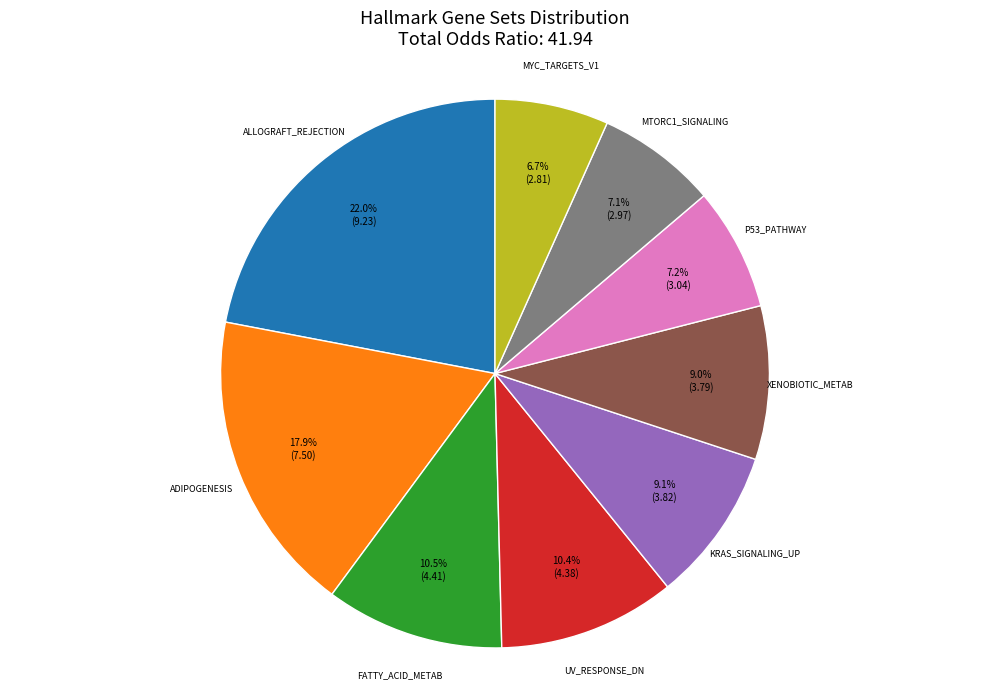

Count the number of slices in the pie.

9